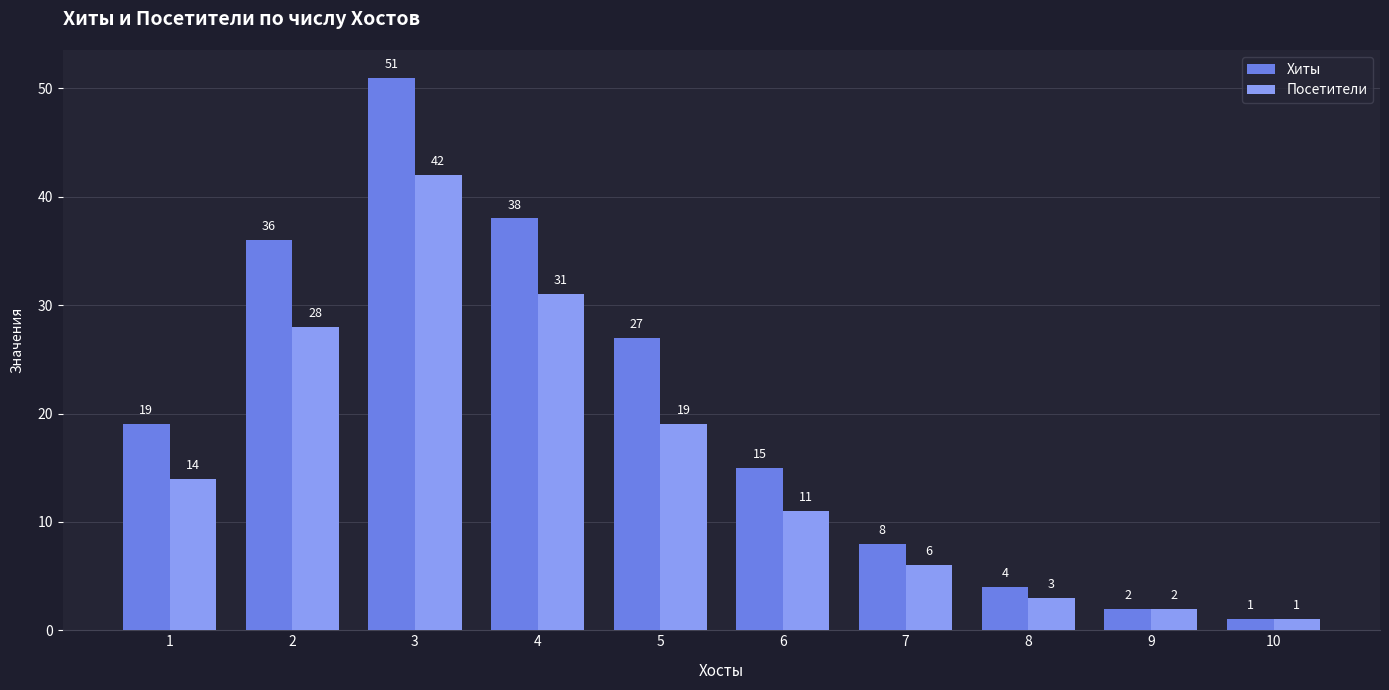

Rank the series by their average value, from lowest to highest.

Посетители, Хиты